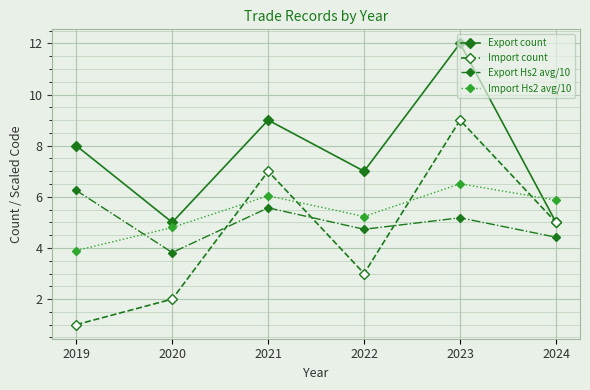

At which label is Import count closest to 5?

2024